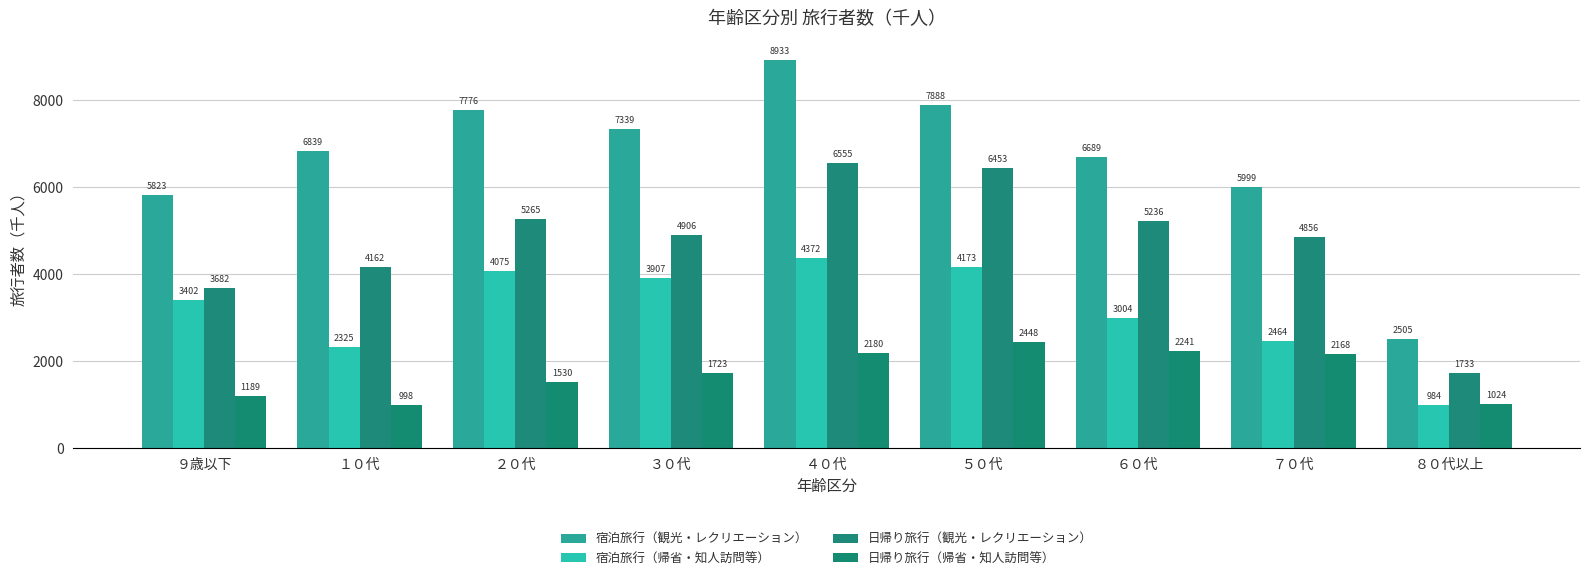

Count the number of data series in this chart.

4